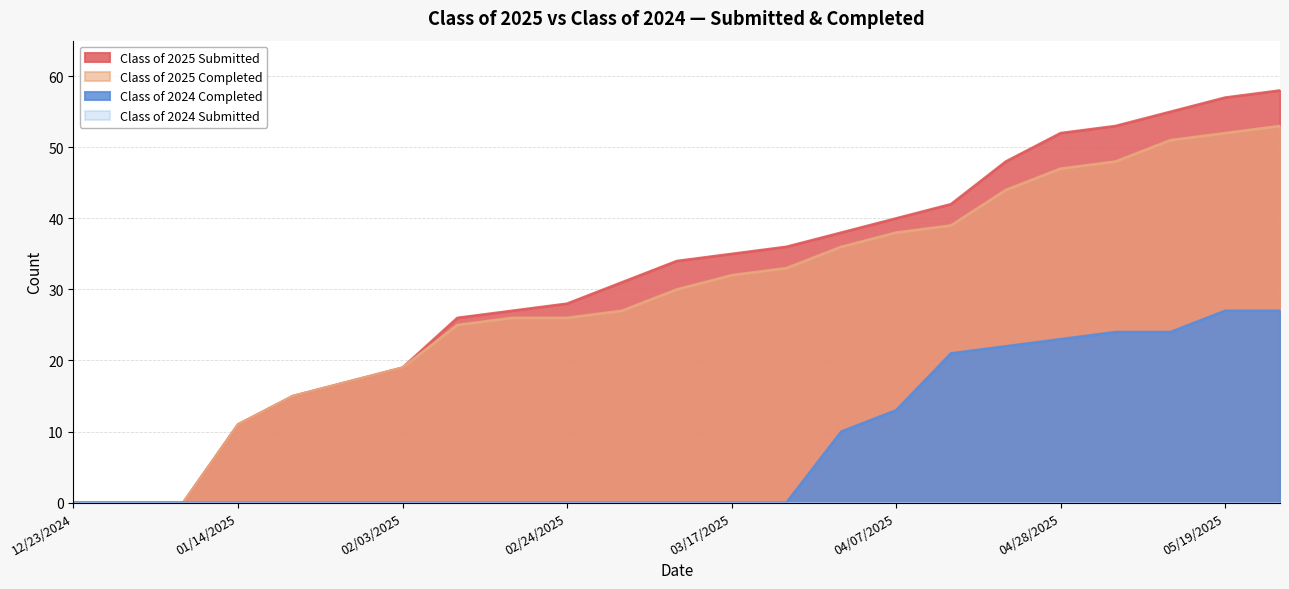

True or false: Class of 2025 Completed has a value of 30 at 03/10/2025.

True